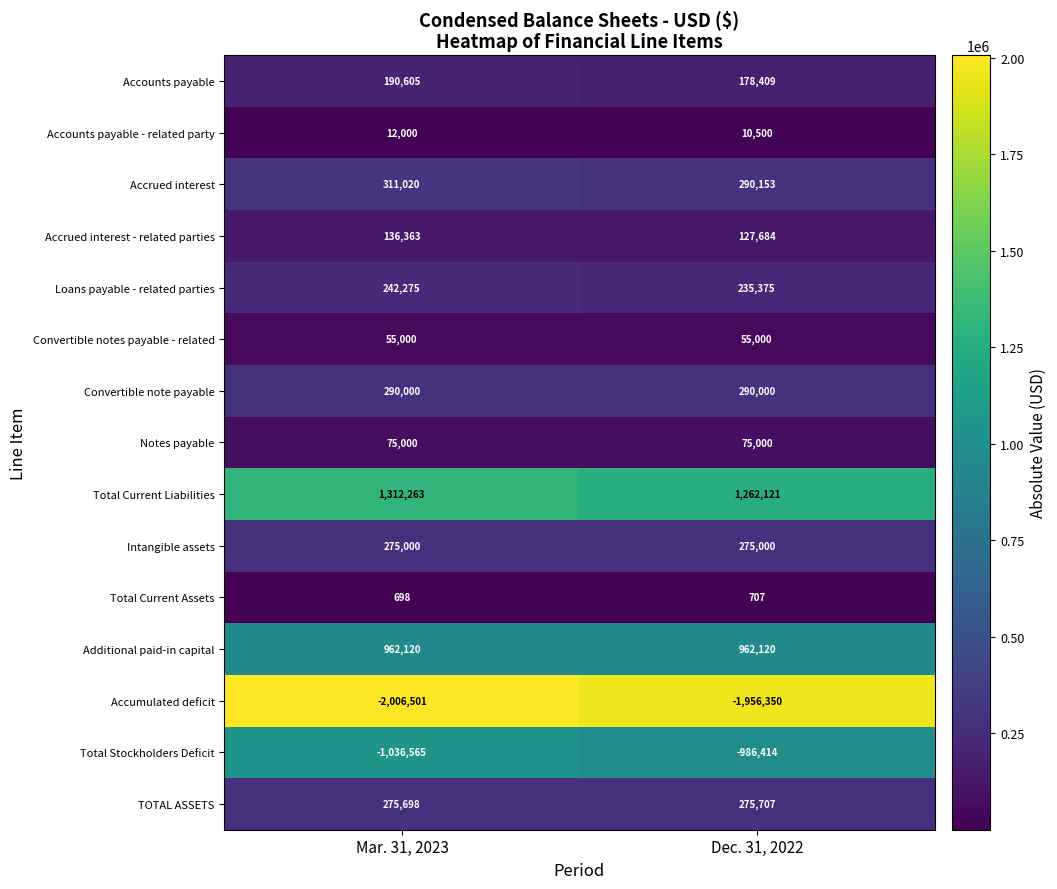

What is the total value across all series at Dec. 31, 2022?

1095012